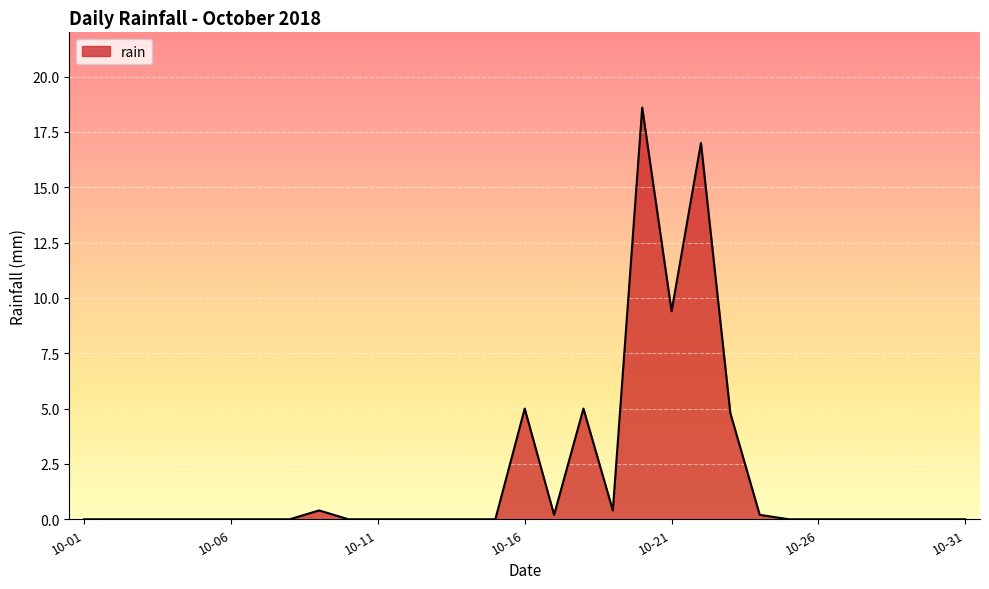

What is the difference between the maximum and minimum values?

18.6